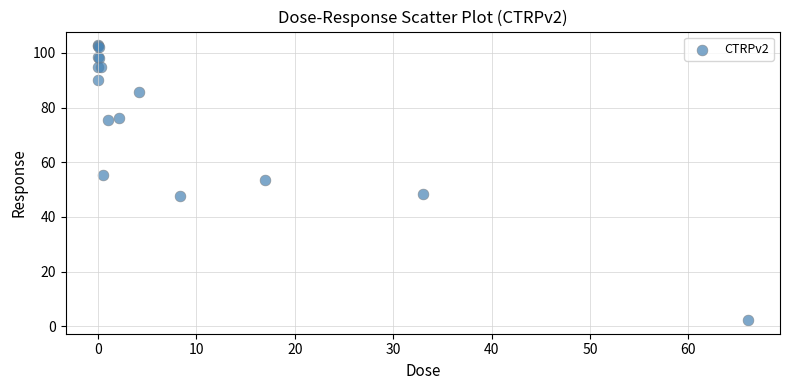

What Y value in the scatter plot is closest to 52?

53.4